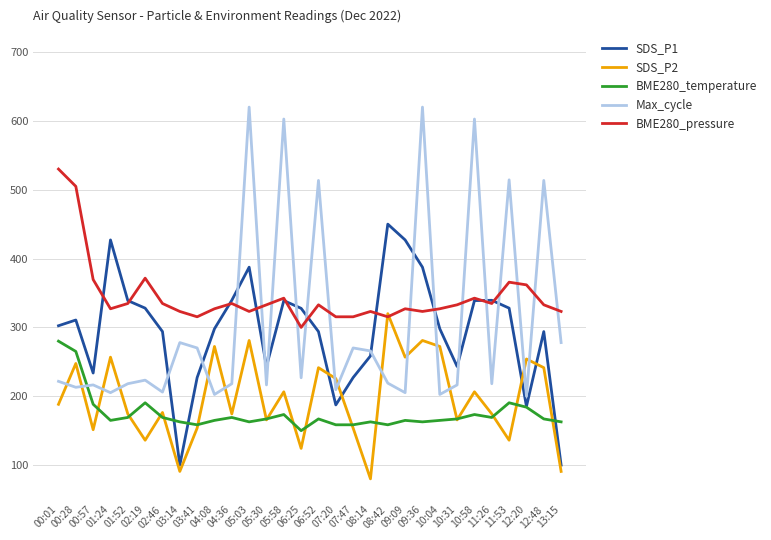

What are all the series names shown in the legend?

SDS_P1, SDS_P2, BME280_temperature, Max_cycle, BME280_pressure